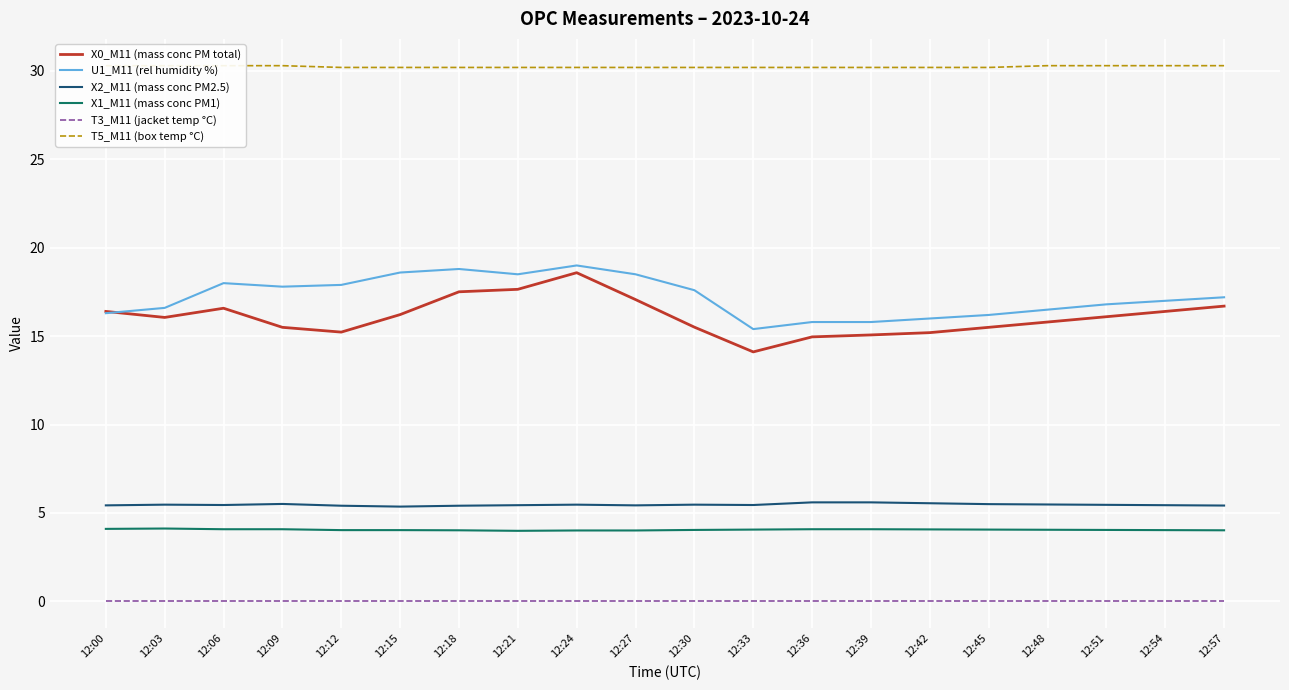

Reading left to right, what are all the values shown in this chart?

X0_M11 (mass conc PM total): 16.4	16.1	16.6	15.5	15.2	16.2	17.5	17.6	18.6	17.1	15.5	14.1	15.0	15.1	15.2	15.5	15.8	16.1	16.4	16.7
U1_M11 (rel humidity %): 16.3	16.6	18.0	17.8	17.9	18.6	18.8	18.5	19.0	18.5	17.6	15.4	15.8	15.8	16.0	16.2	16.5	16.8	17.0	17.2
X2_M11 (mass conc PM2.5): 5.4	5.5	5.5	5.5	5.4	5.4	5.4	5.4	5.5	5.4	5.5	5.5	5.6	5.6	5.5	5.5	5.5	5.5	5.4	5.4
X1_M11 (mass conc PM1): 4.1	4.1	4.1	4.1	4.0	4.0	4.0	4.0	4.0	4.0	4.0	4.1	4.1	4.1	4.1	4.1	4.0	4.0	4.0	4.0
T3_M11 (jacket temp °C): 0.0	0.0	0.0	0.0	0.0	0.0	0.0	0.0	0.0	0.0	0.0	0.0	0.0	0.0	0.0	0.0	0.0	0.0	0.0	0.0
T5_M11 (box temp °C): 30.3	30.3	30.3	30.3	30.2	30.2	30.2	30.2	30.2	30.2	30.2	30.2	30.2	30.2	30.2	30.2	30.3	30.3	30.3	30.3